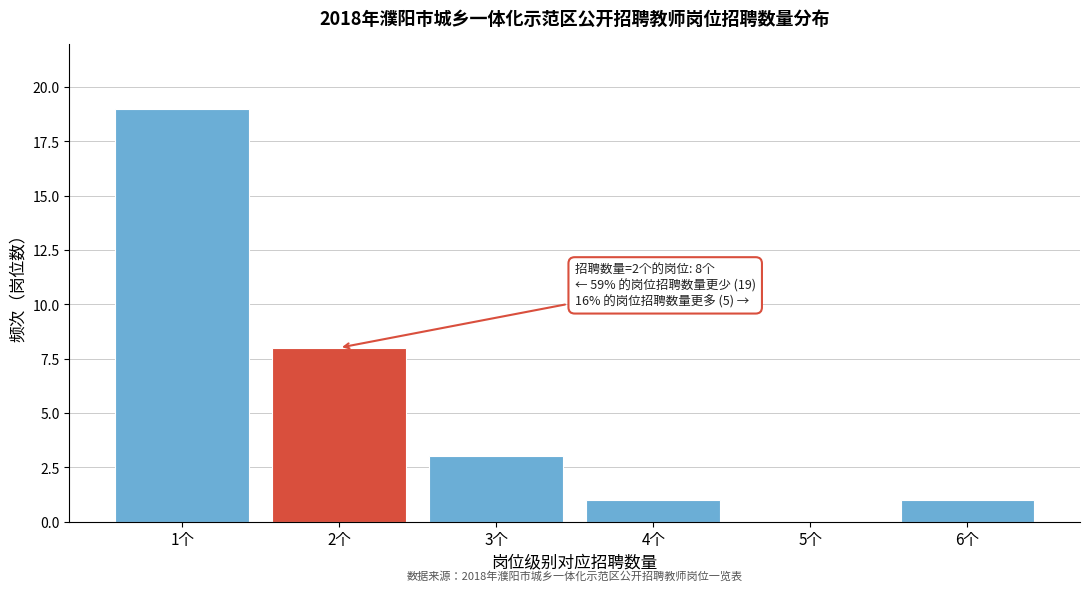

Reading right to left, list all the values displayed in this chart.

6个=1	5个=0	4个=1	3个=3	2个=8	1个=19